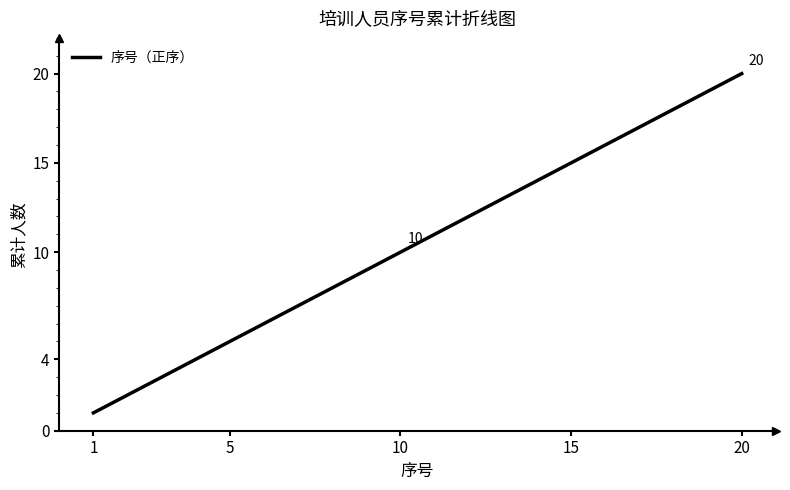

What is the difference between the maximum and minimum values?

19